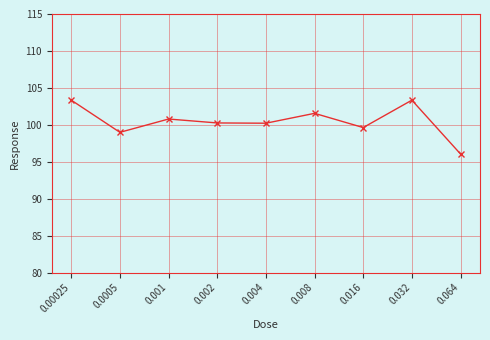

What is the sum of all values?

904.1